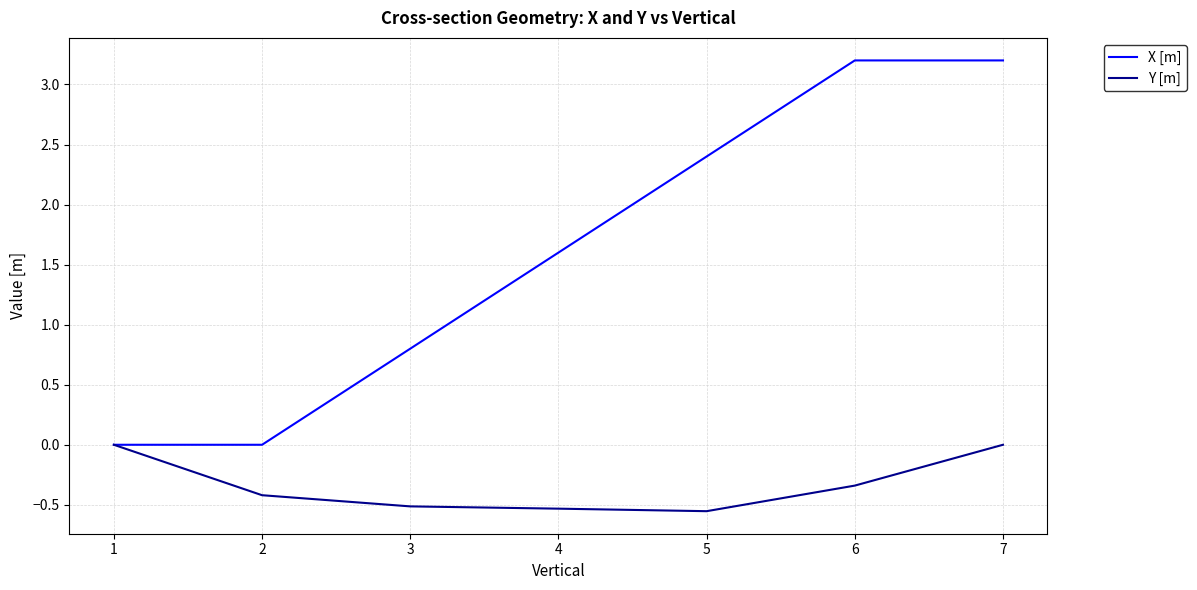

True or false: X [m] has more than 2 interior local peaks.

False